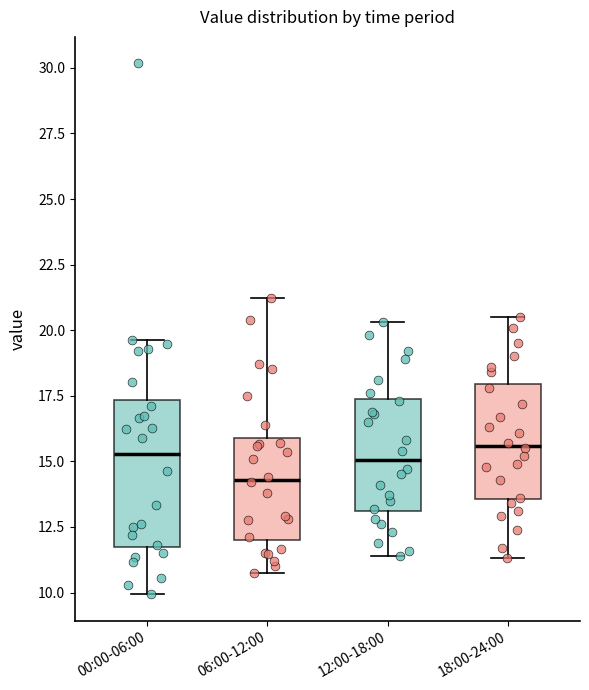

Comparing the boxes themselves (not the whiskers), which one is the tallest?

00:00-06:00